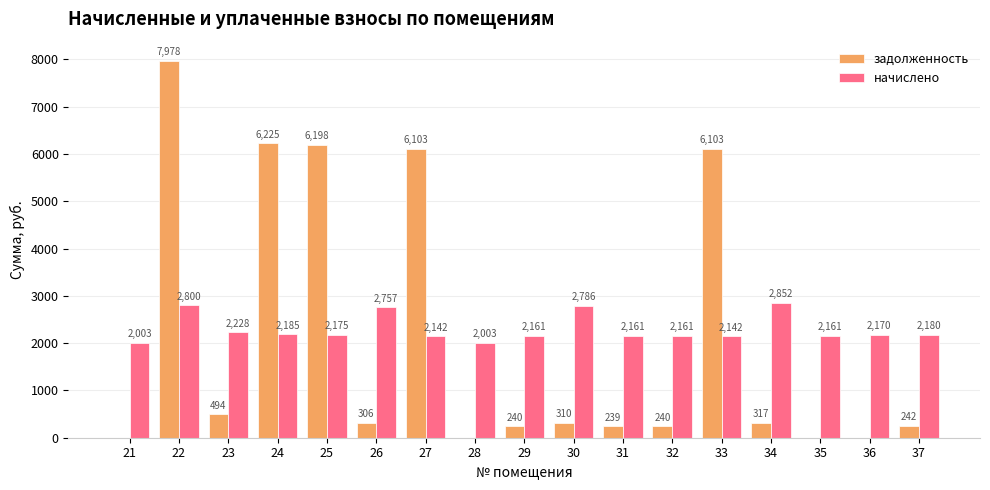

True or false: задолженность has a value of 239.5 at 31.

True